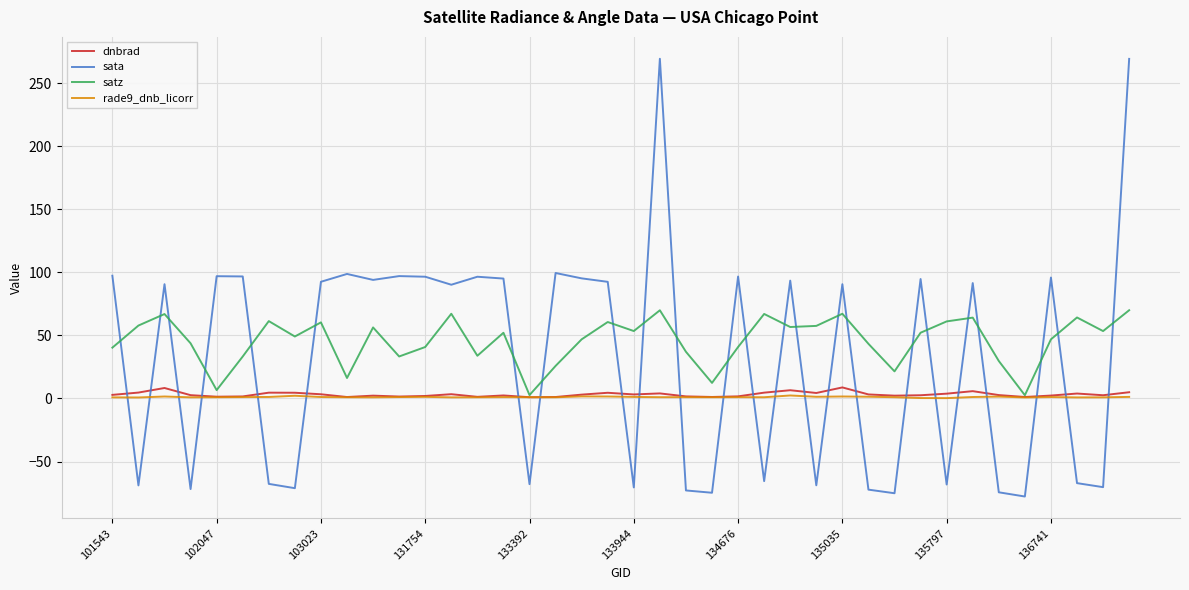

After their last crossing, which series has the higher values: sata or rade9_dnb_licorr?

sata